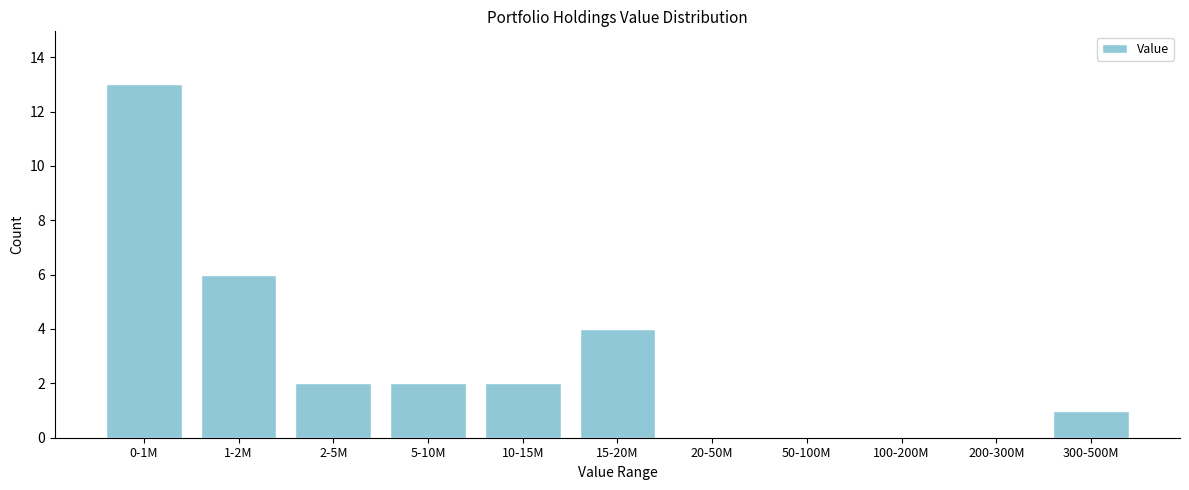

Reading left to right, transcribe all the data shown in this chart.

0-1M=13	1-2M=6	2-5M=2	5-10M=2	10-15M=2	15-20M=4	20-50M=0	50-100M=0	100-200M=0	200-300M=0	300-500M=1